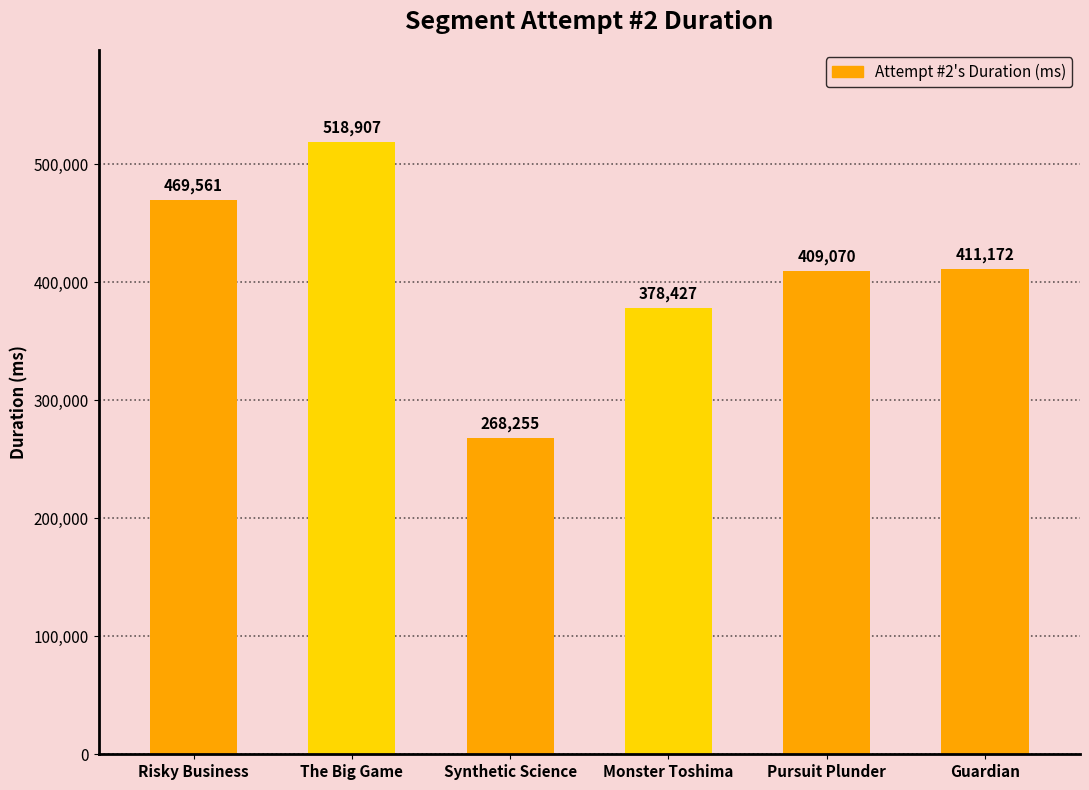

How many bars are there in total?

6